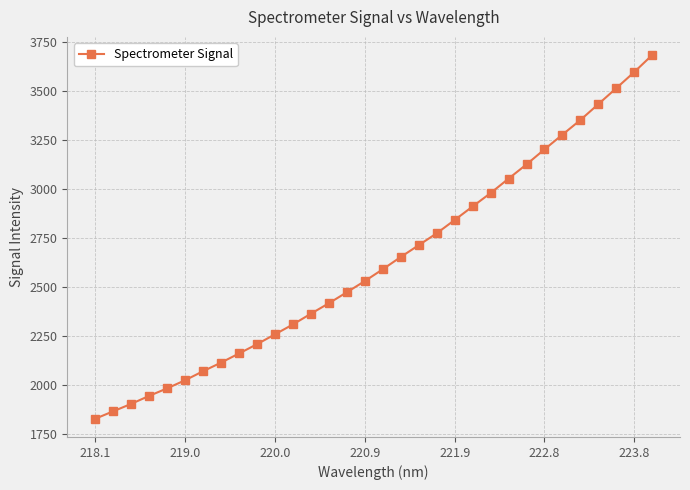

What is the value of the 16th point from the left?

2530.8